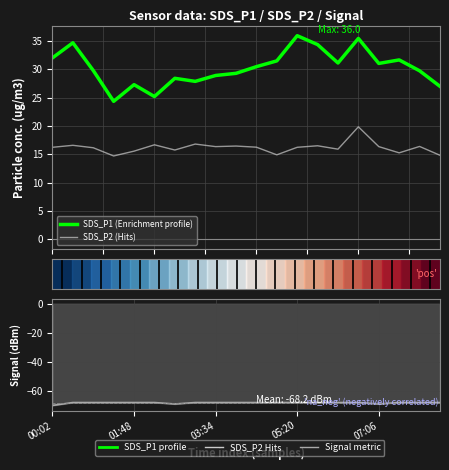

The SDS_P2 (Hits) series shows 16.2 at 05:20. True or false?

True